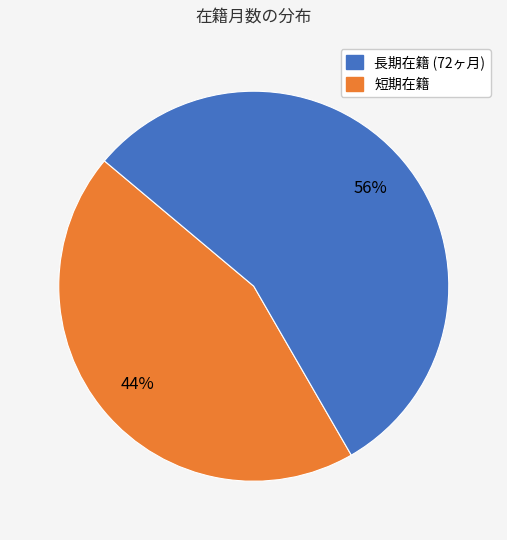

Does any single category account for the majority?

Yes